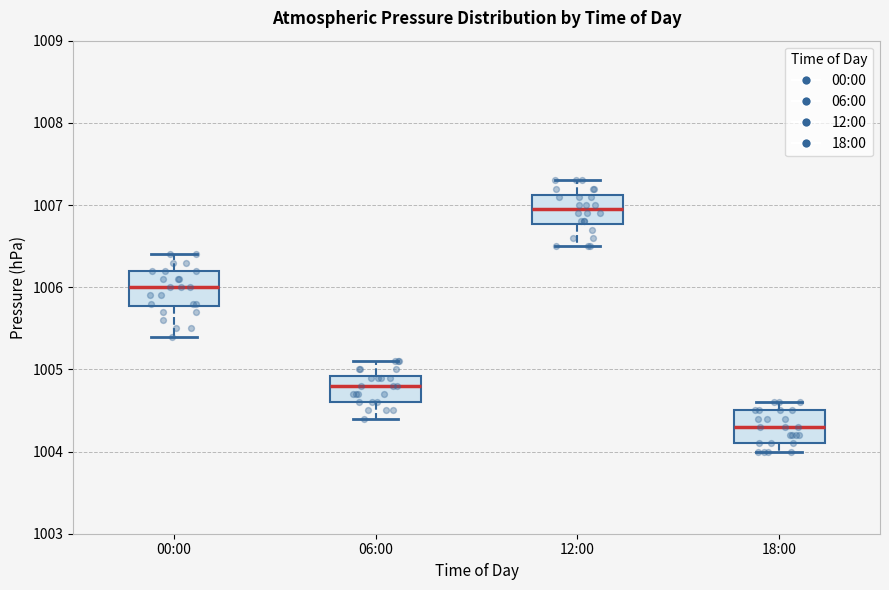

Which box has the highest median line?

12:00